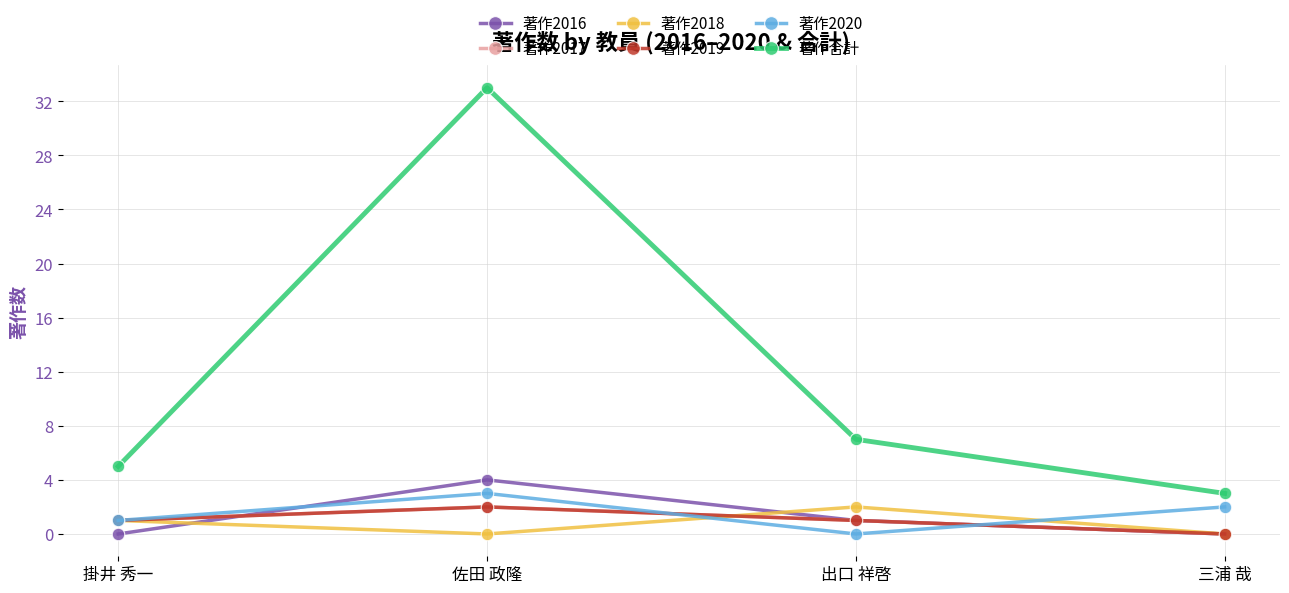

At which label is 著作2016 closest to 2?

出口 祥啓